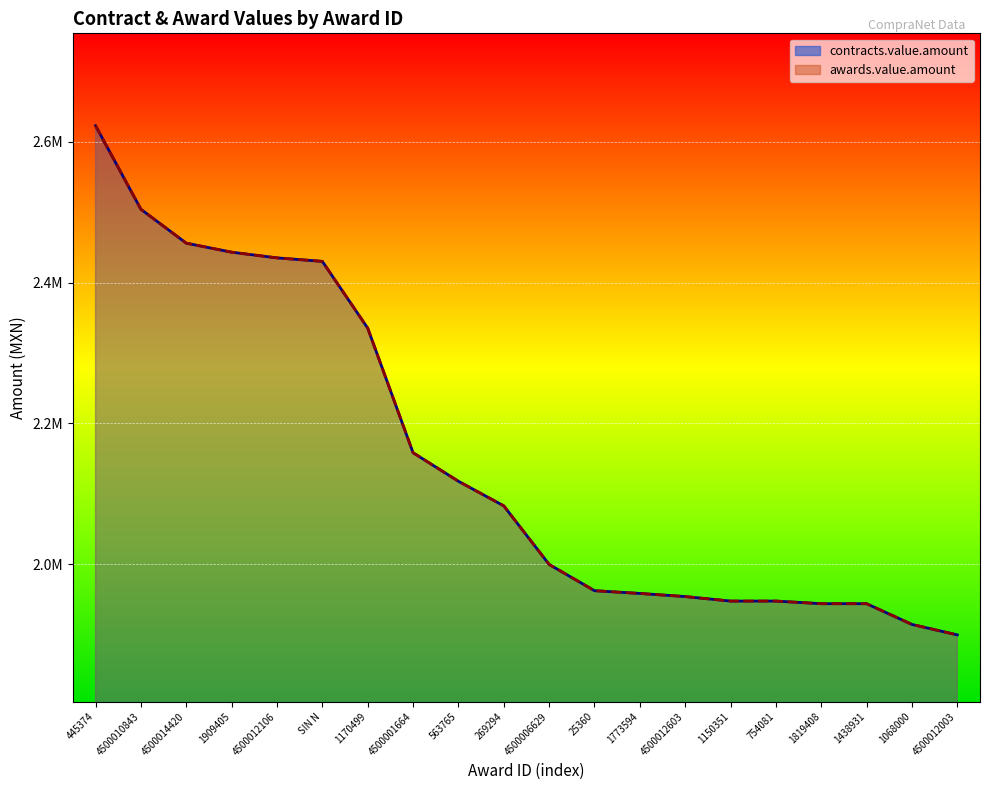

True or false: contracts.value.amount has more than 0 points higher than both neighbors.

True